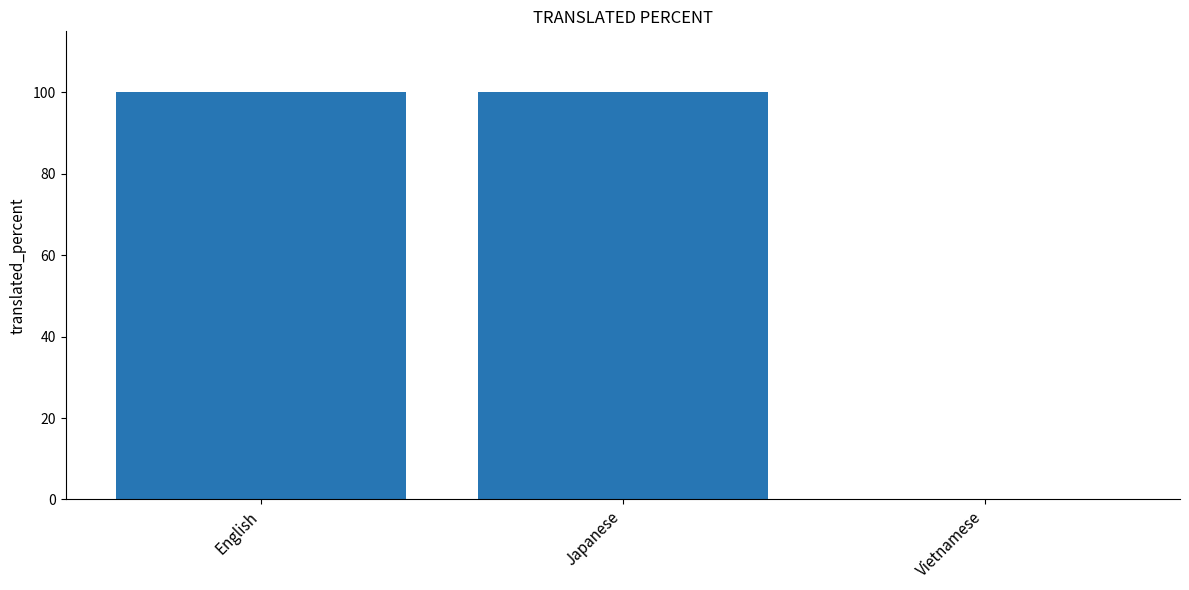

How many categories are shown in the chart?

3